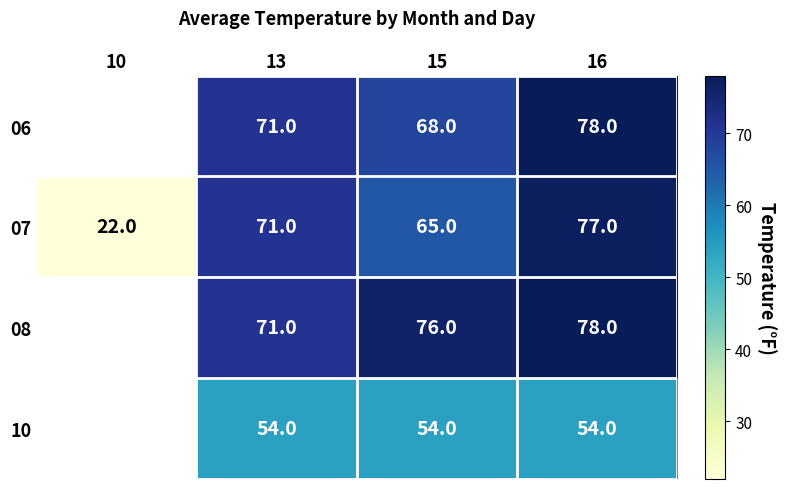

True or false: 07 has a value of 90 at 15.

False